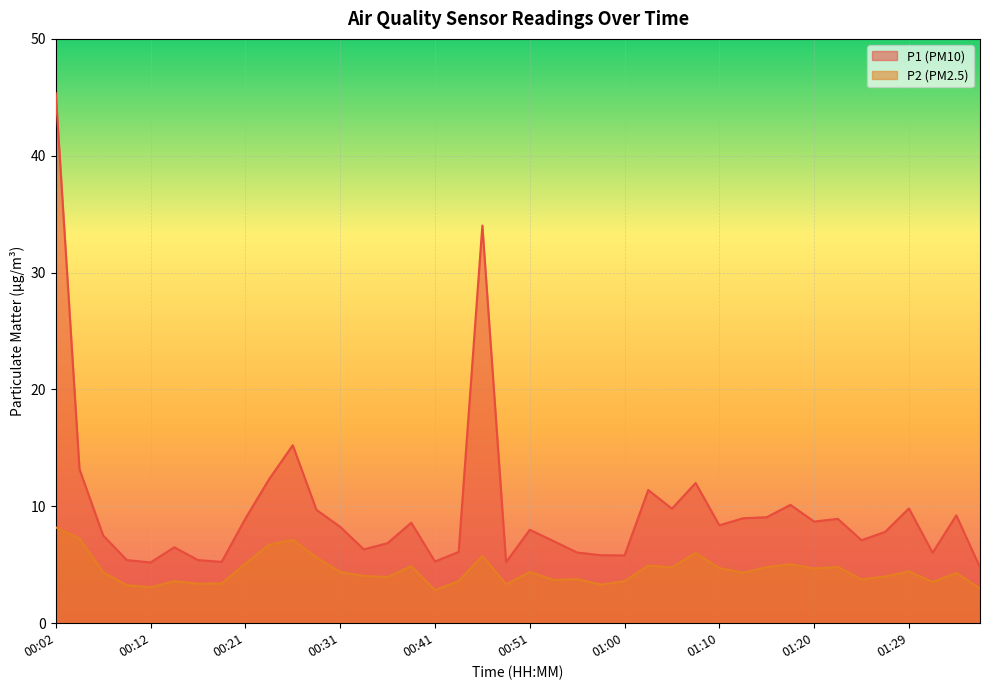

True or false: P2 and P1 intersect in this chart.

False